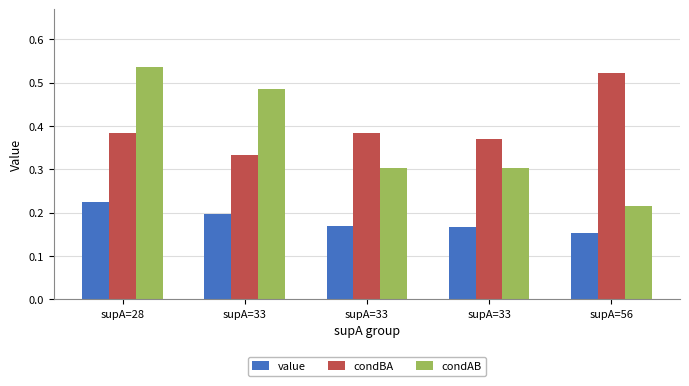

Between supA=28 and supA=33, which is larger?

supA=28